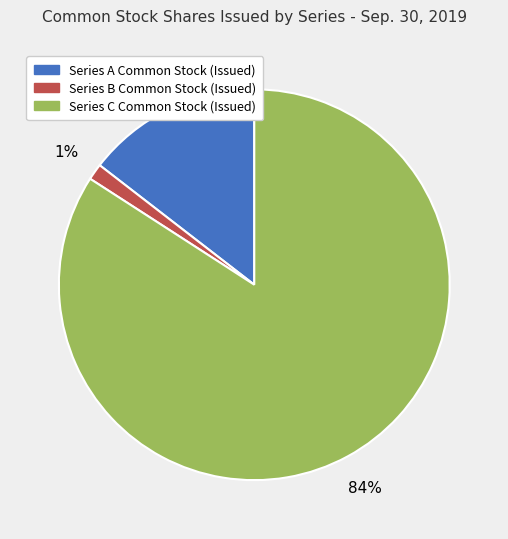

True or false: Series B Common Stock (Issued) accounts for 1% of the total.

True